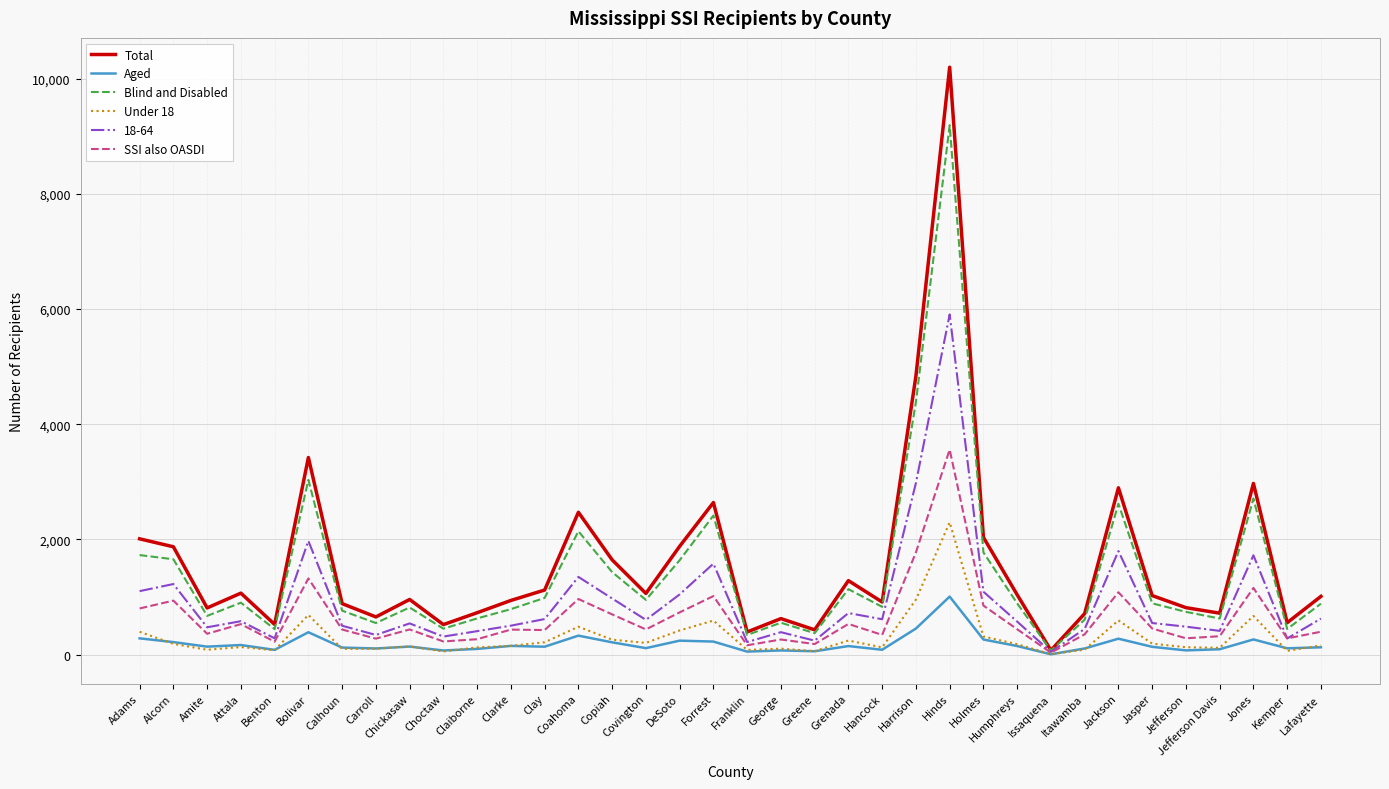

Which series changed the most between Coahoma and Jackson?

Blind and Disabled